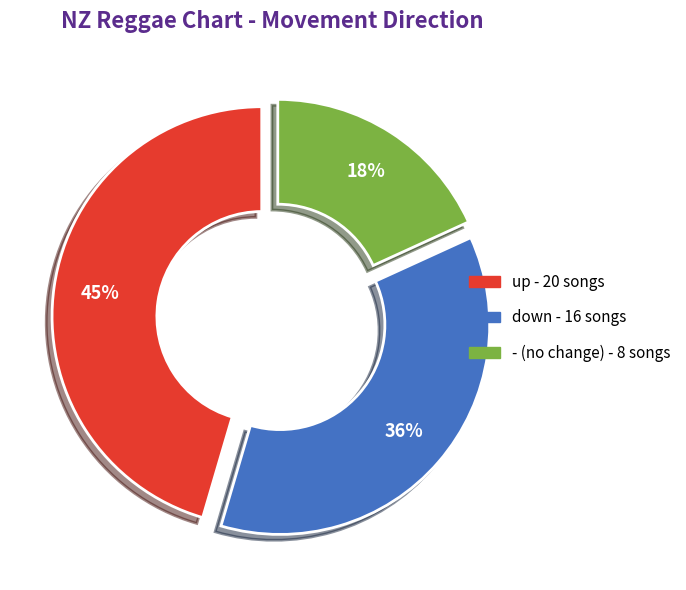

Does - represent more than half of the total?

No